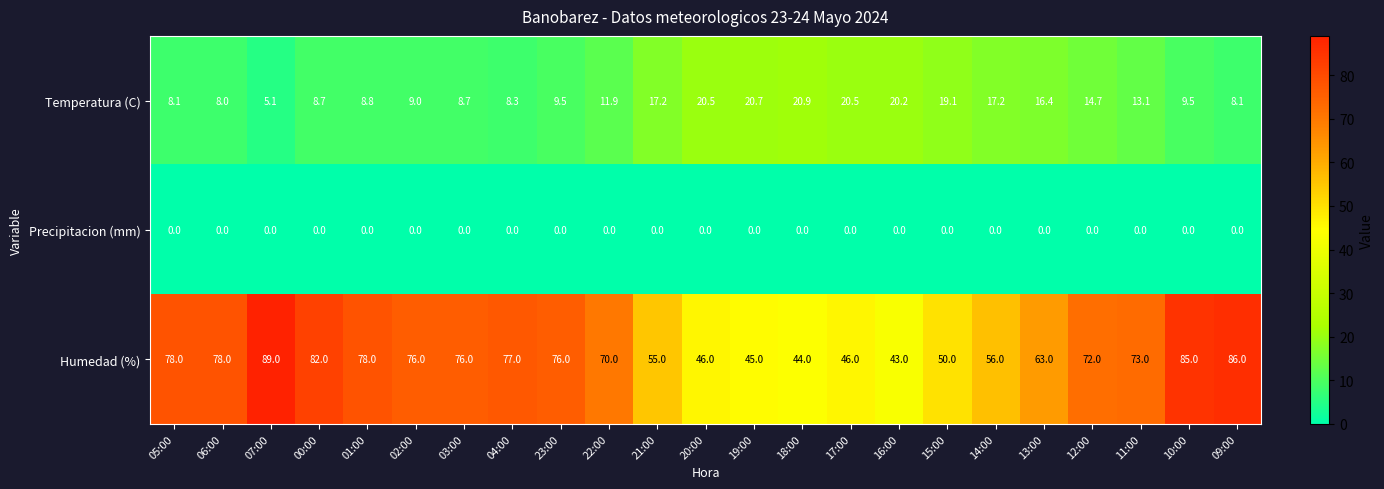

Which series changed the most between 10:00 and 09:00?

Temperatura (C)